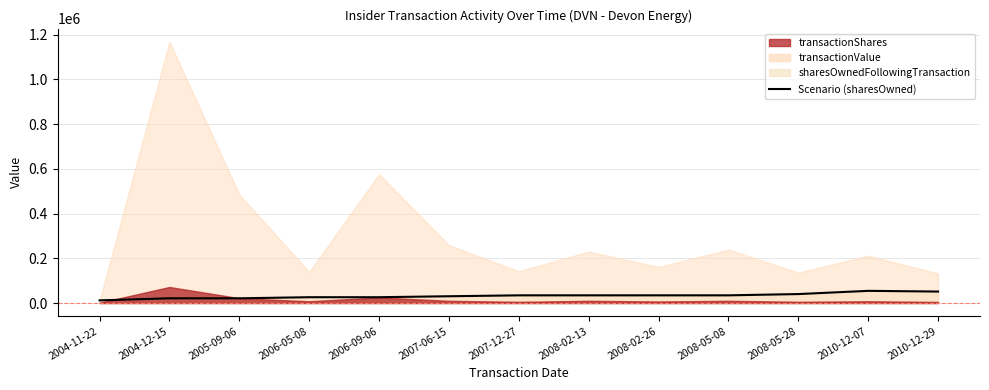

Which category has the highest value across all series?

2010-12-07